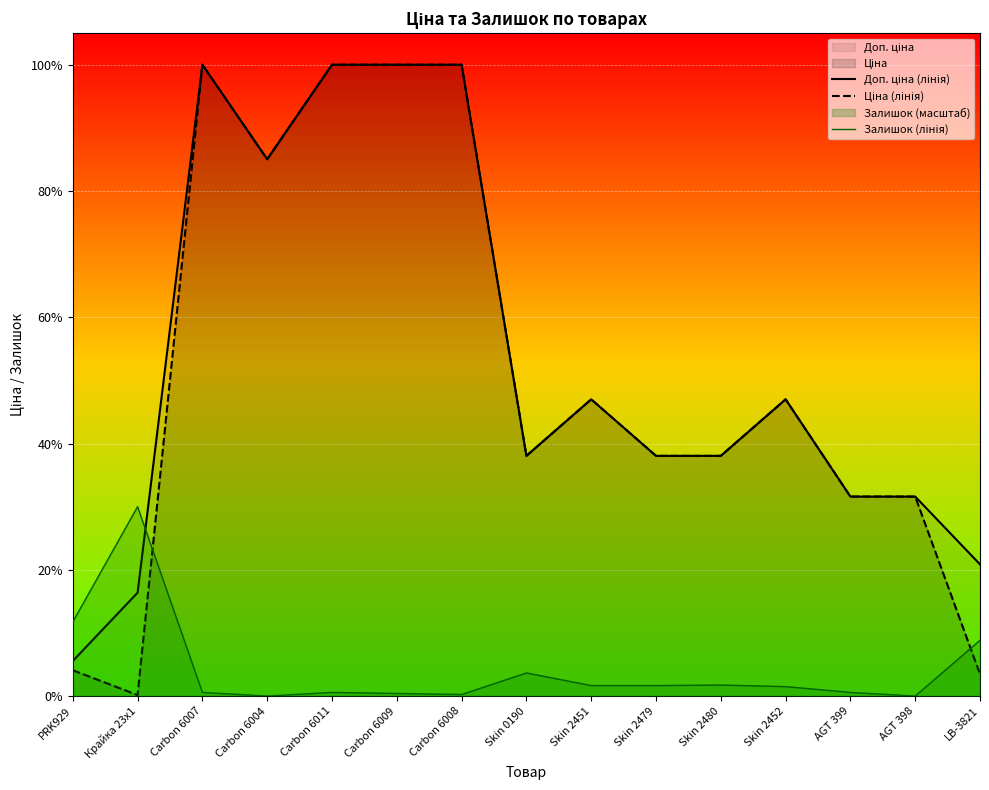

At which label is Ціна (лінія) closest to 9798?

Skin 2451